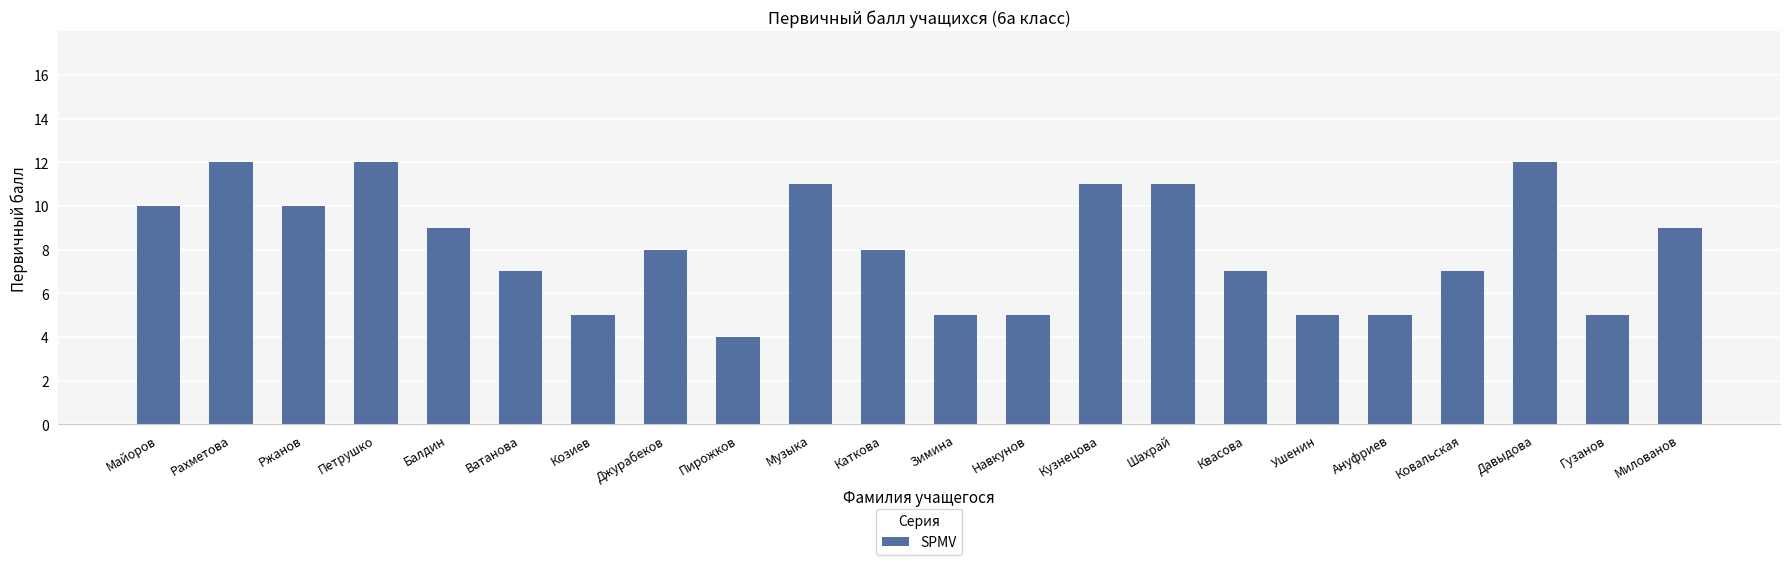

What is the label of the 8th bar from the right?

Шахрай